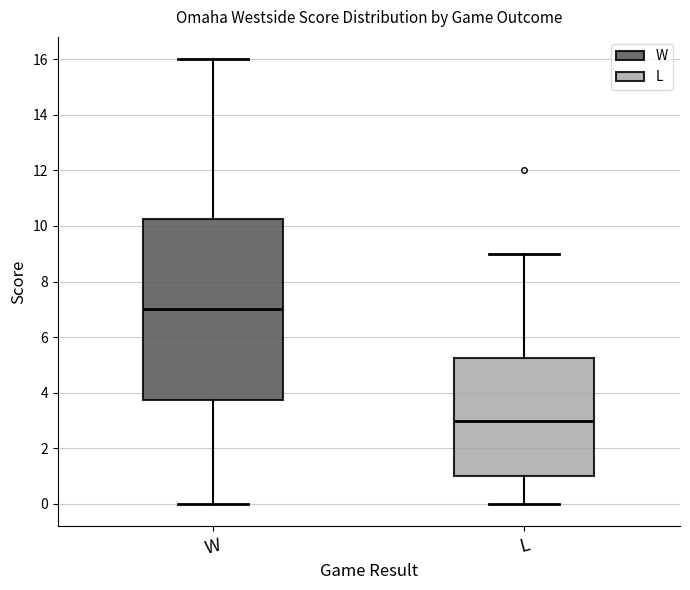

Reading left to right, transcribe this box plot: for each box, give where its median line is, the range the box spans, and where its two whiskers end, as read against the y-axis. The values are not printed on the chart, so give them approximately, as read against the axis.

W: median 7.0, box 3.8 to 10.2, whiskers 0.0 to 16.0
L: median 3.0, box 1.0 to 5.2, whiskers 0.0 to 9.0